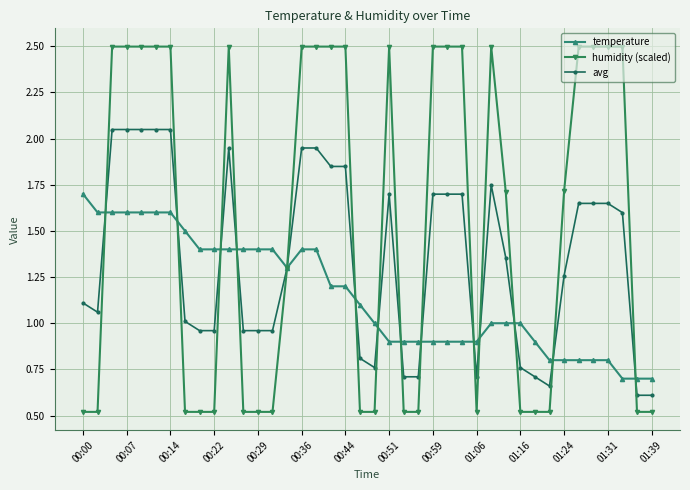

How many values in the humidity (scaled) series are below 1?

18